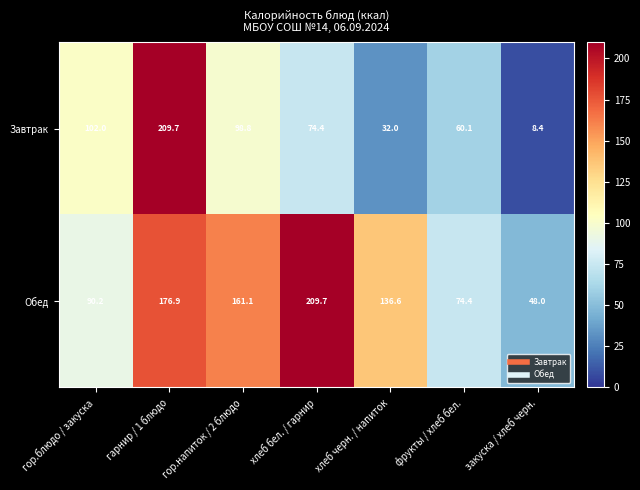

At which label does Завтрак reach its peak?

гарнир / 1 блюдо